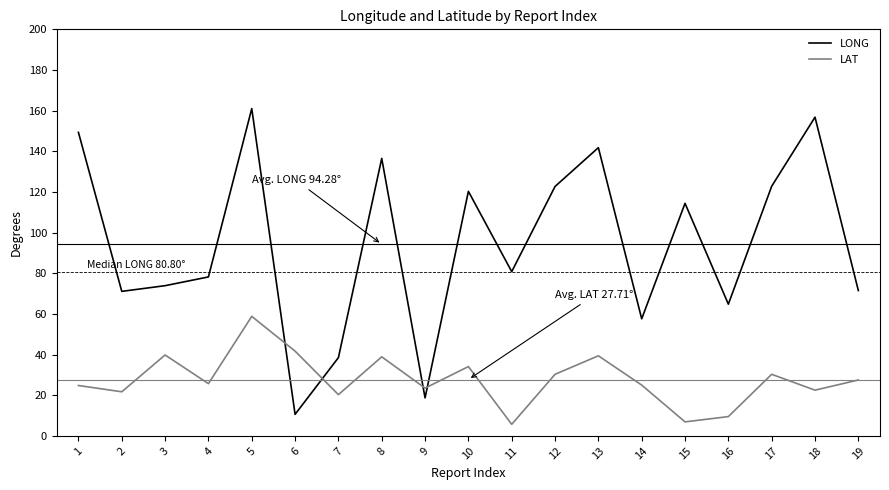

Which series has the largest total across all categories?

LONG